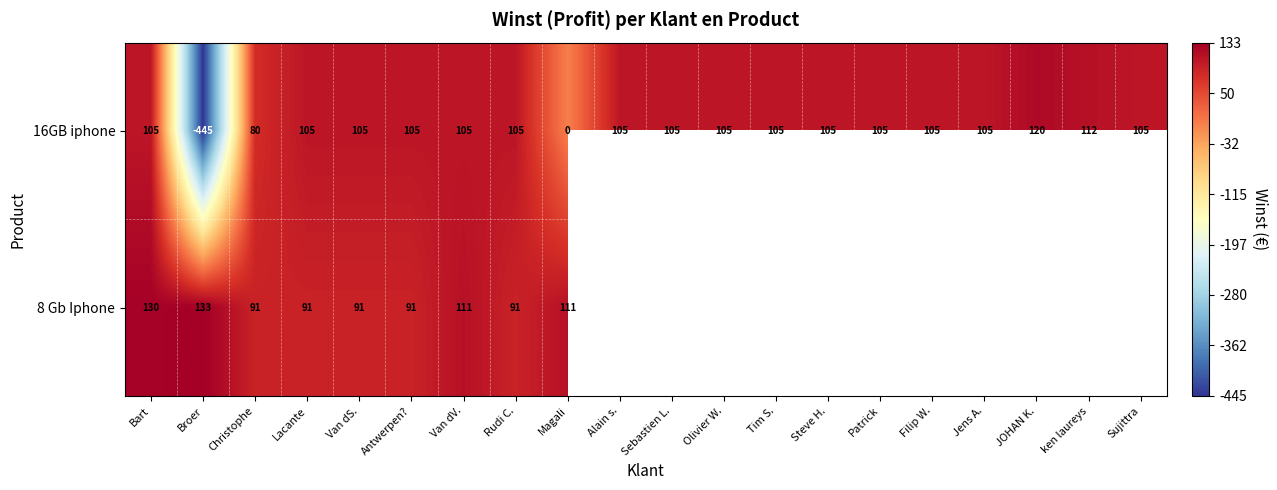

At which category is the sum across all series the highest?

Bart